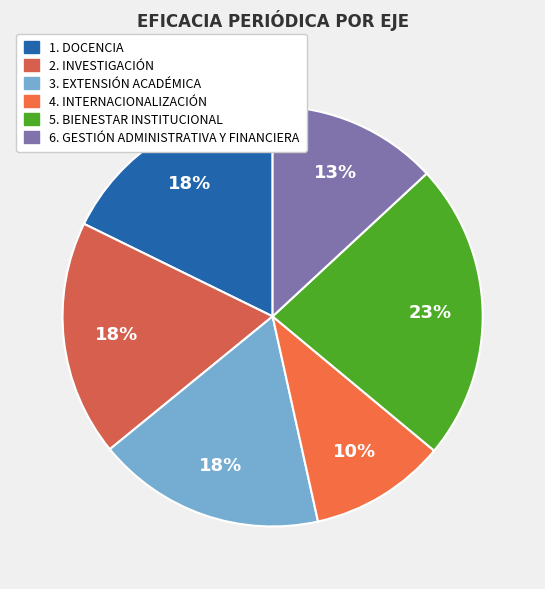

True or false: 3. EXTENSIÓN ACADÉMICA accounts for 18% of the total.

True